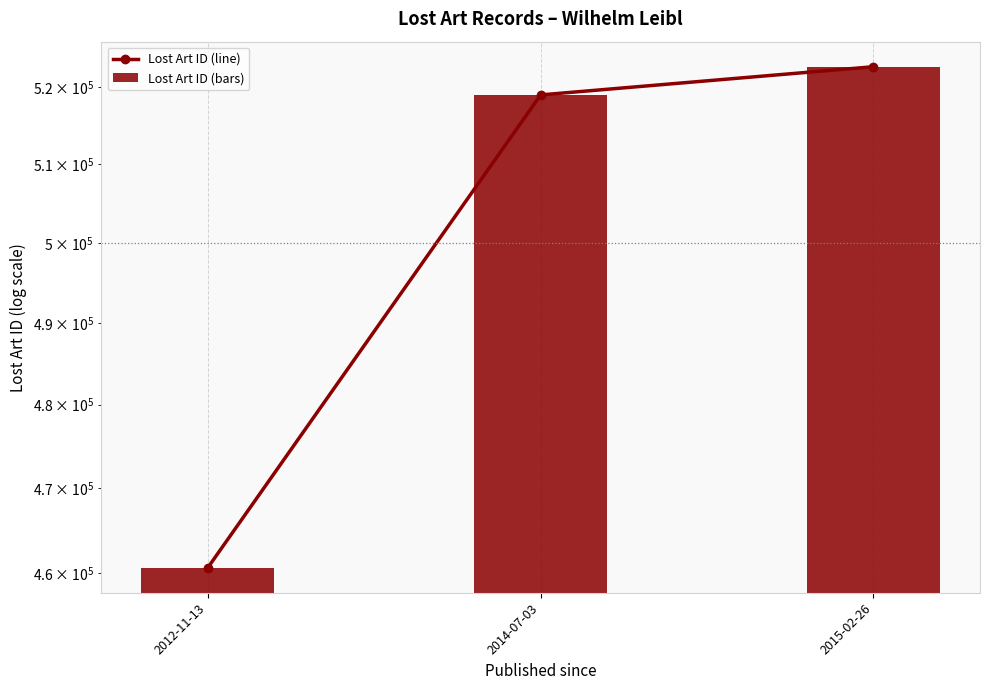

What is the value of the Lost Art ID (line) bar at the 1st from the left?

460646